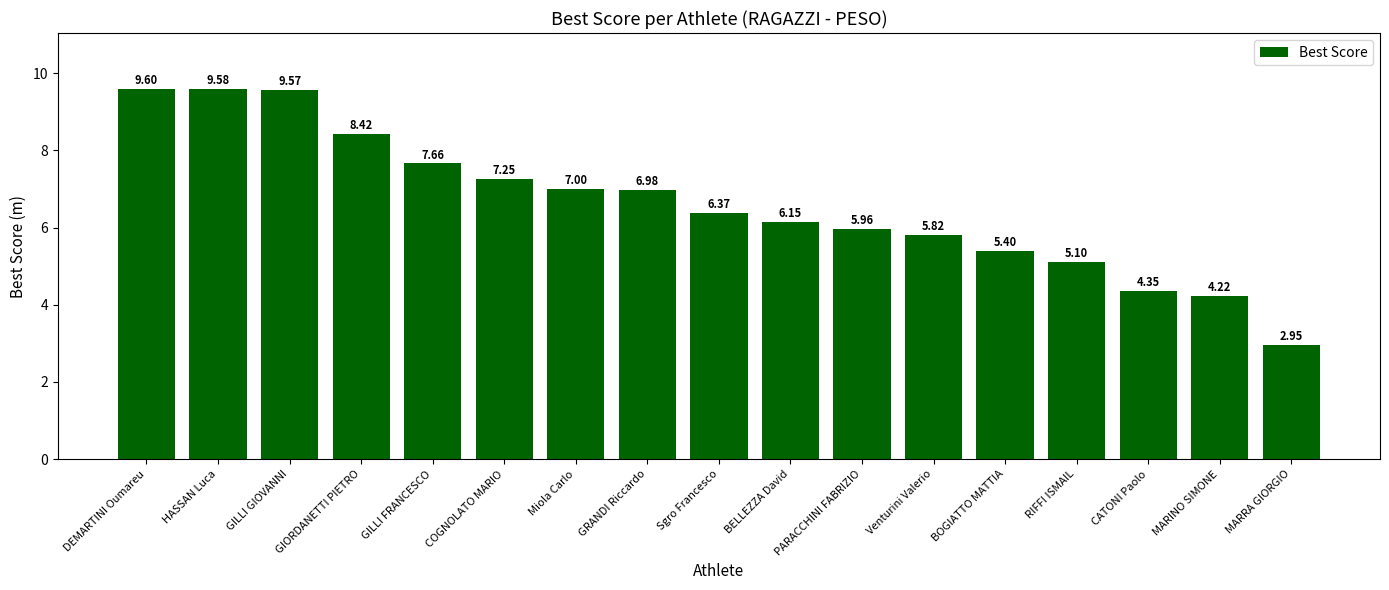

Are the bars horizontal?

No